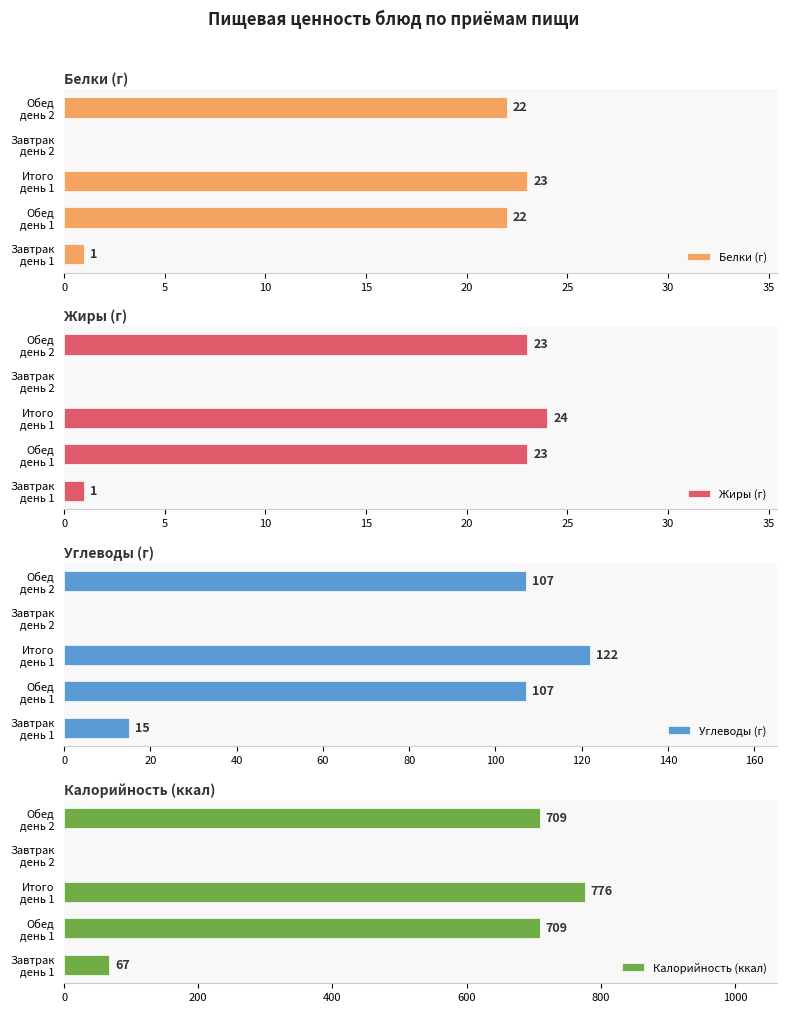

What is the sum of all Белки (г) values?

68